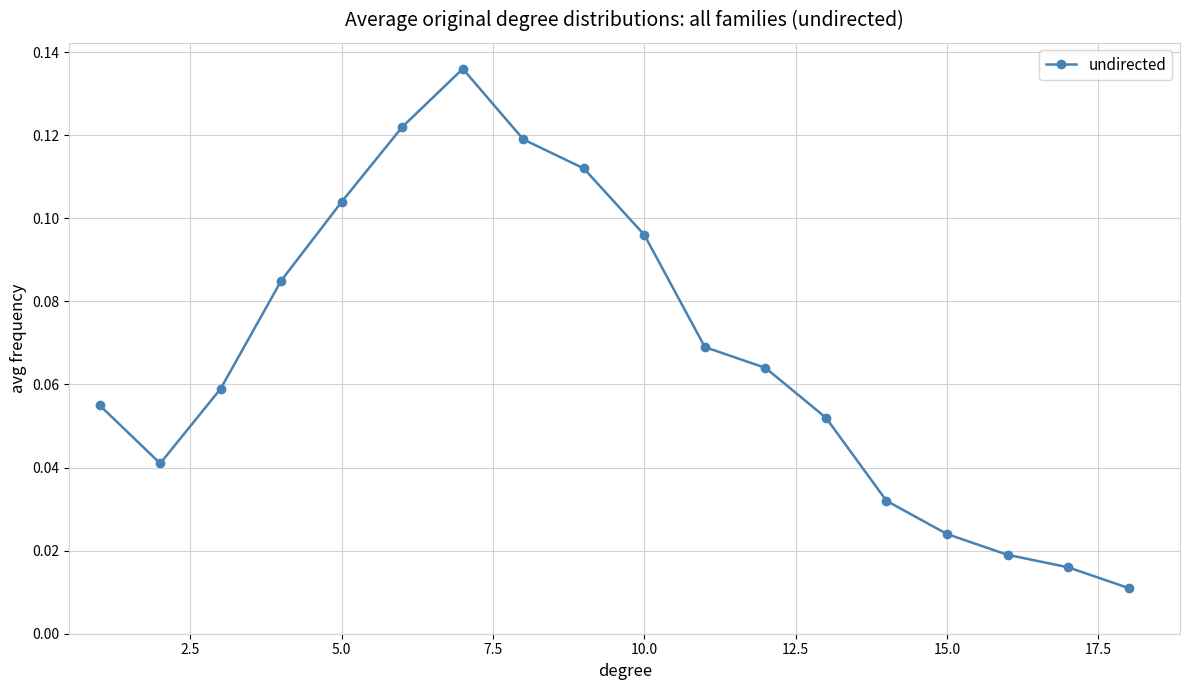

Is this an area chart (filled region under the line)?

No